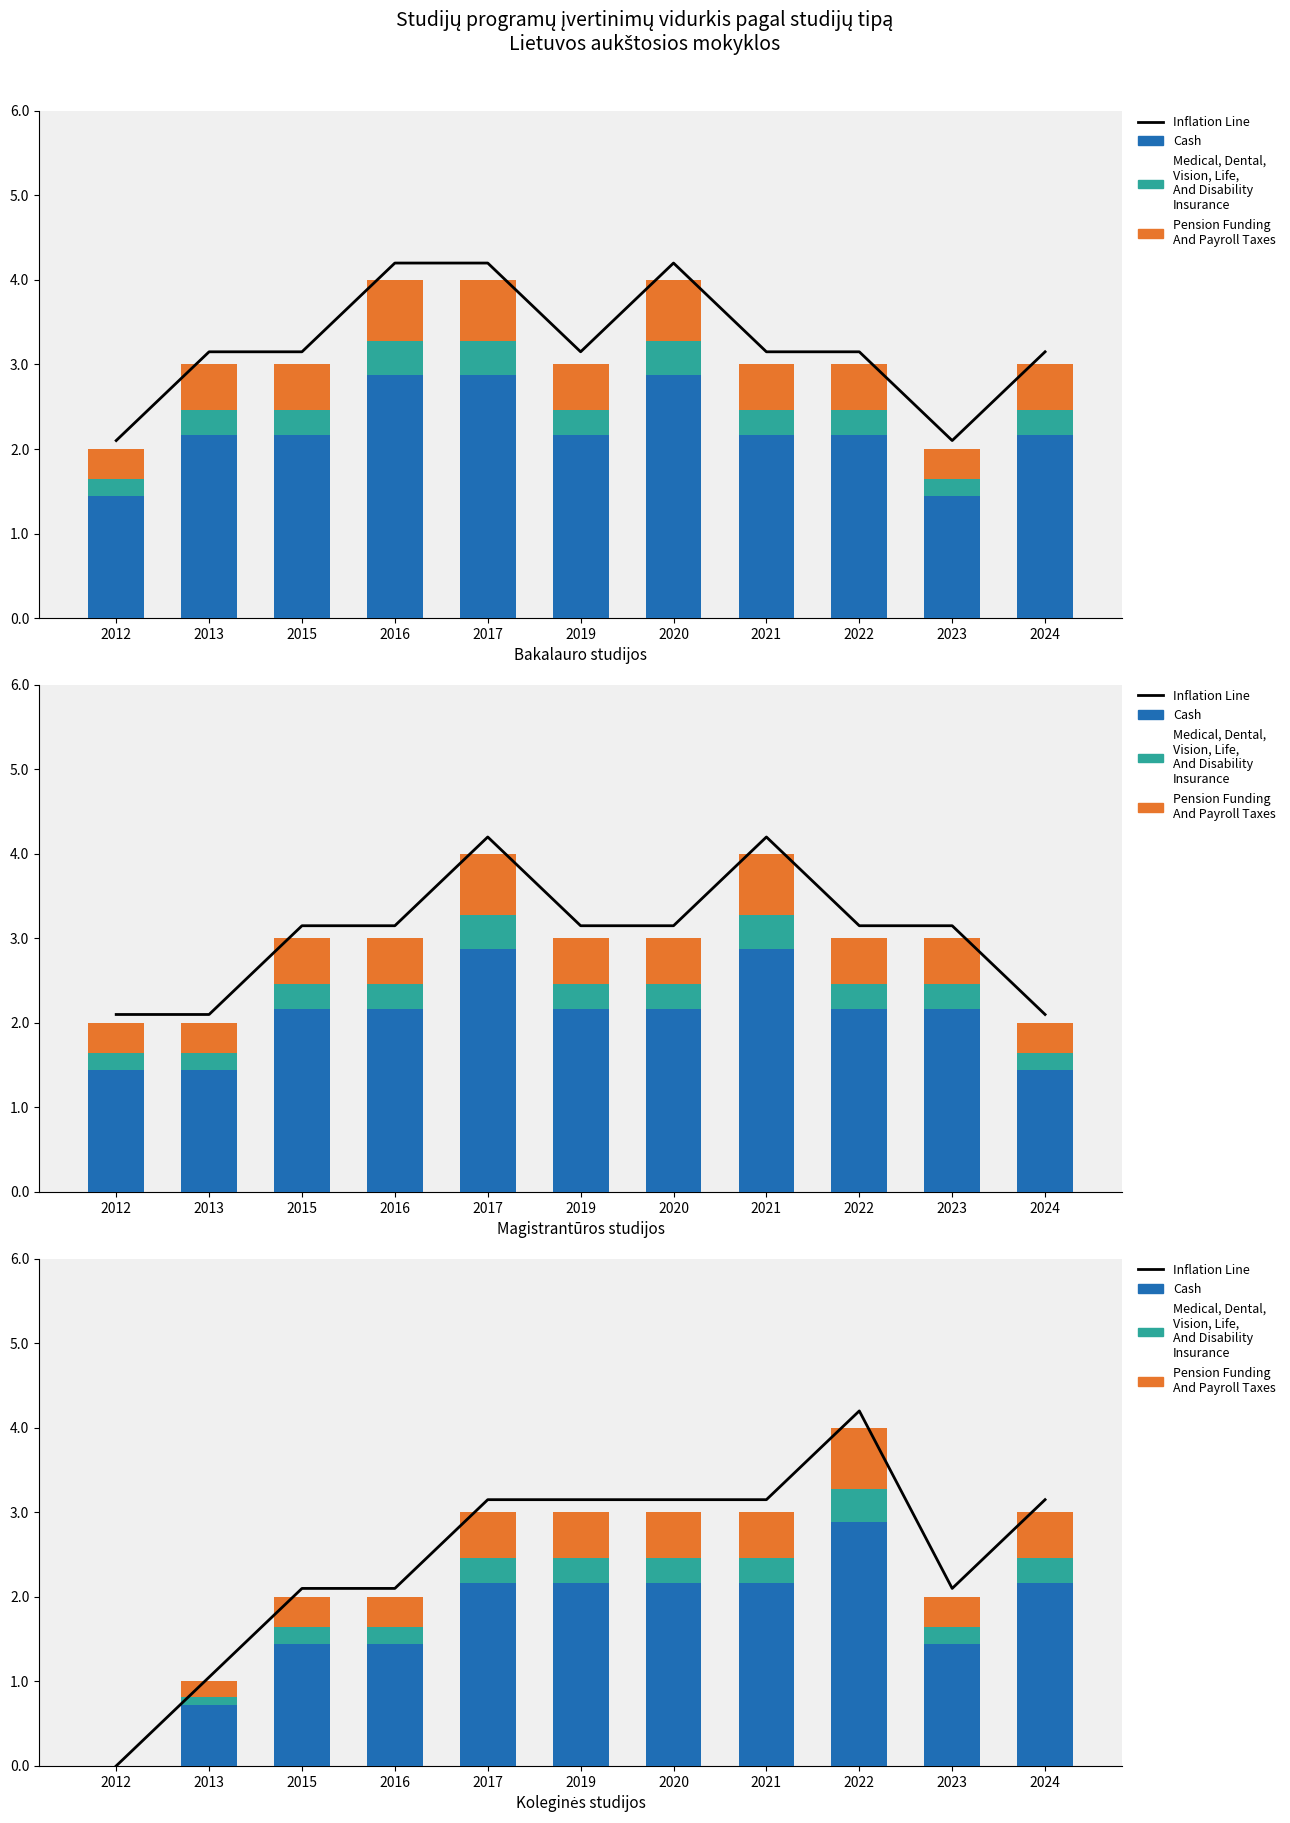

The value of Pension Funding
And Payroll Taxes at 2020 is 0.5. True or false?

True